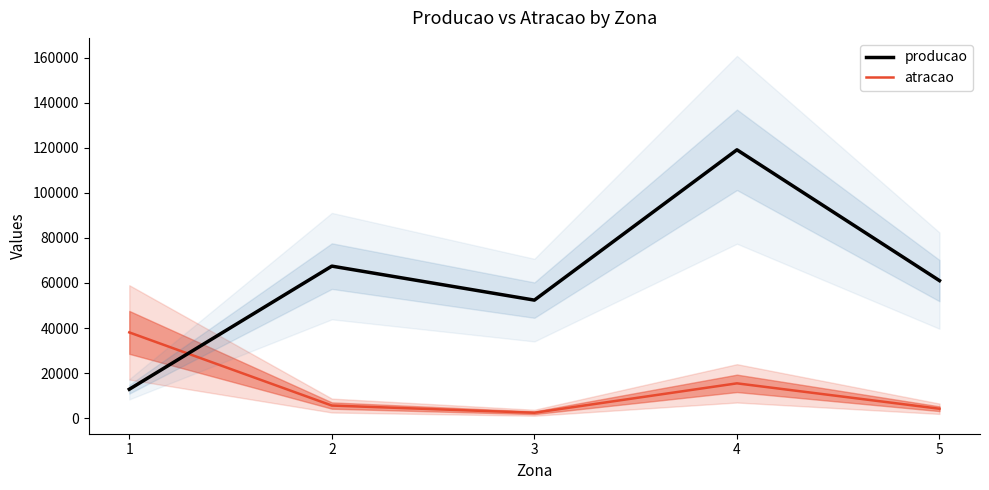

What is the average value of the atracao series?

13138